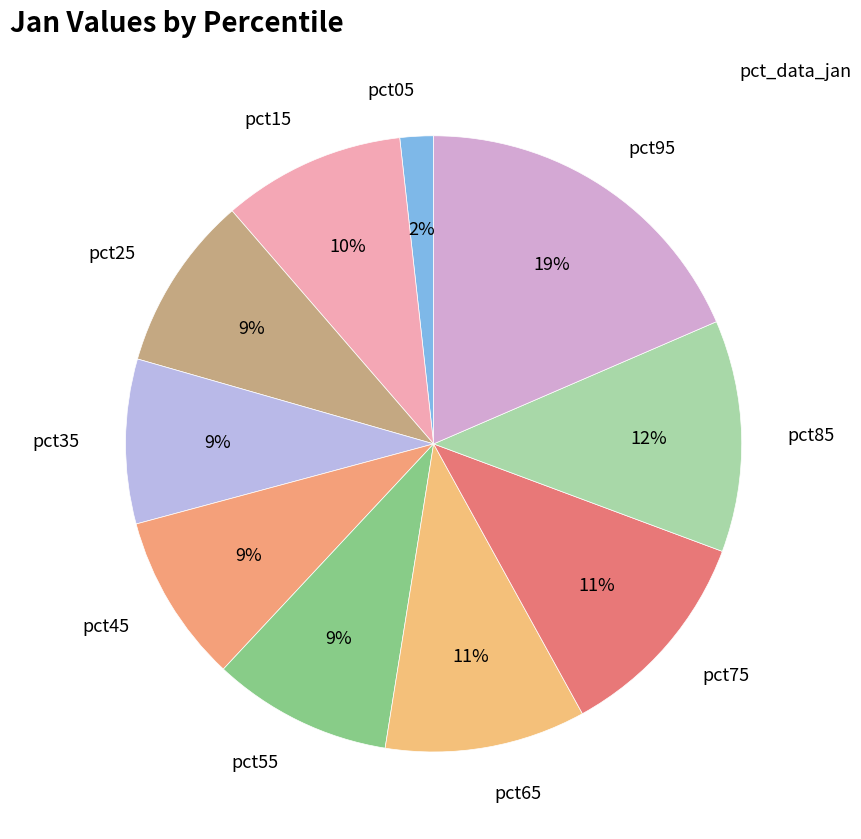

How many segments does this pie chart have?

10